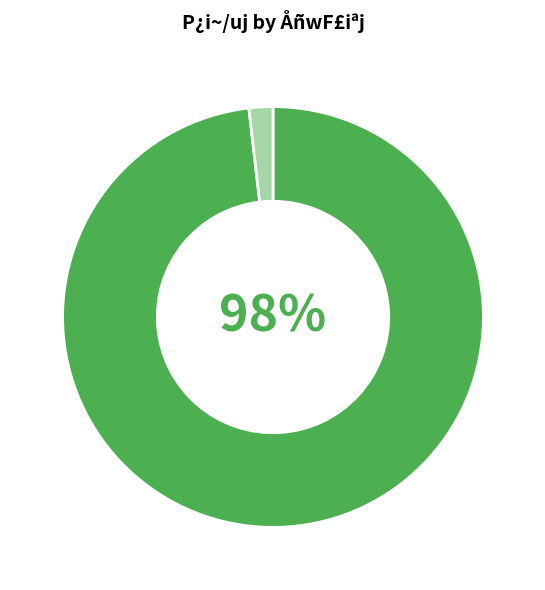

Is there a majority slice in this chart?

Yes